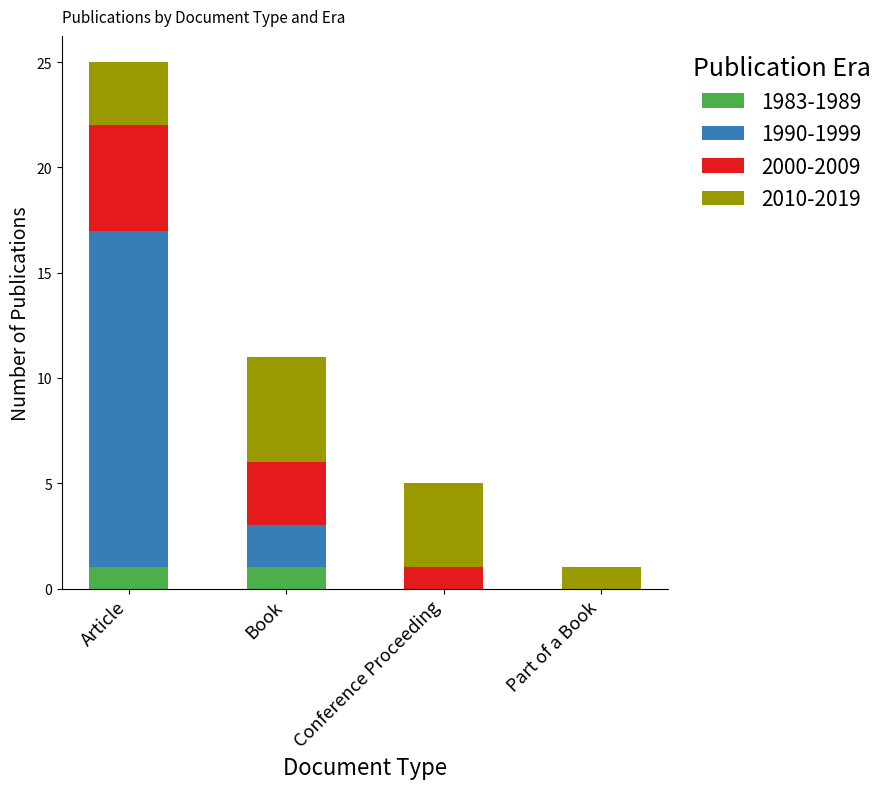

At which category is the sum across all series the highest?

Article